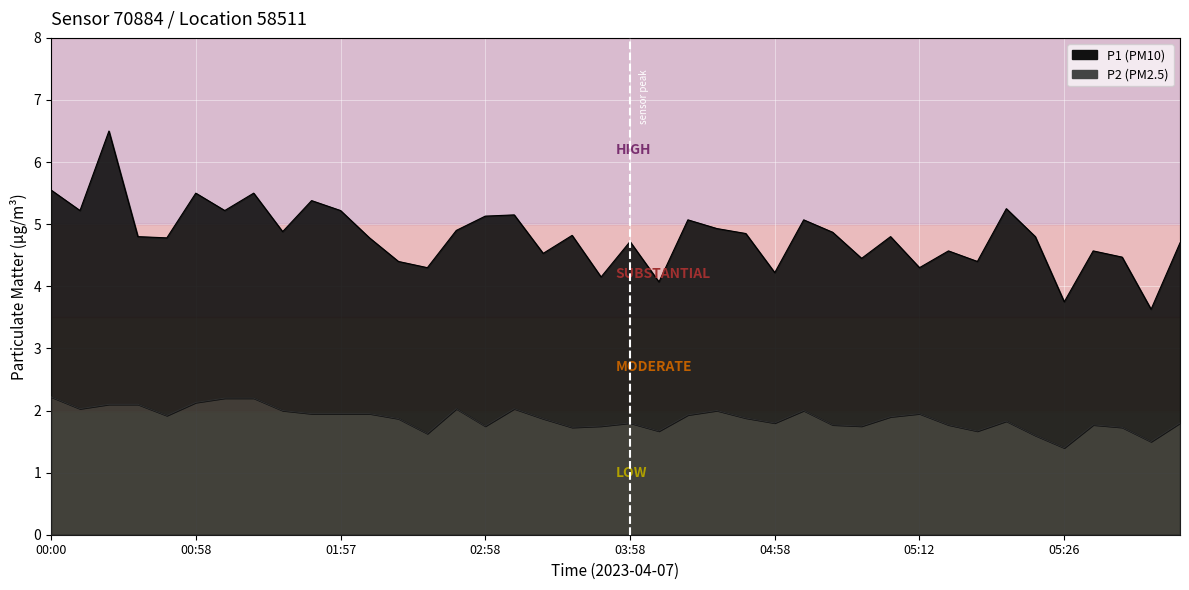

The P1 series shows 2.8 at 00:47. True or false?

False